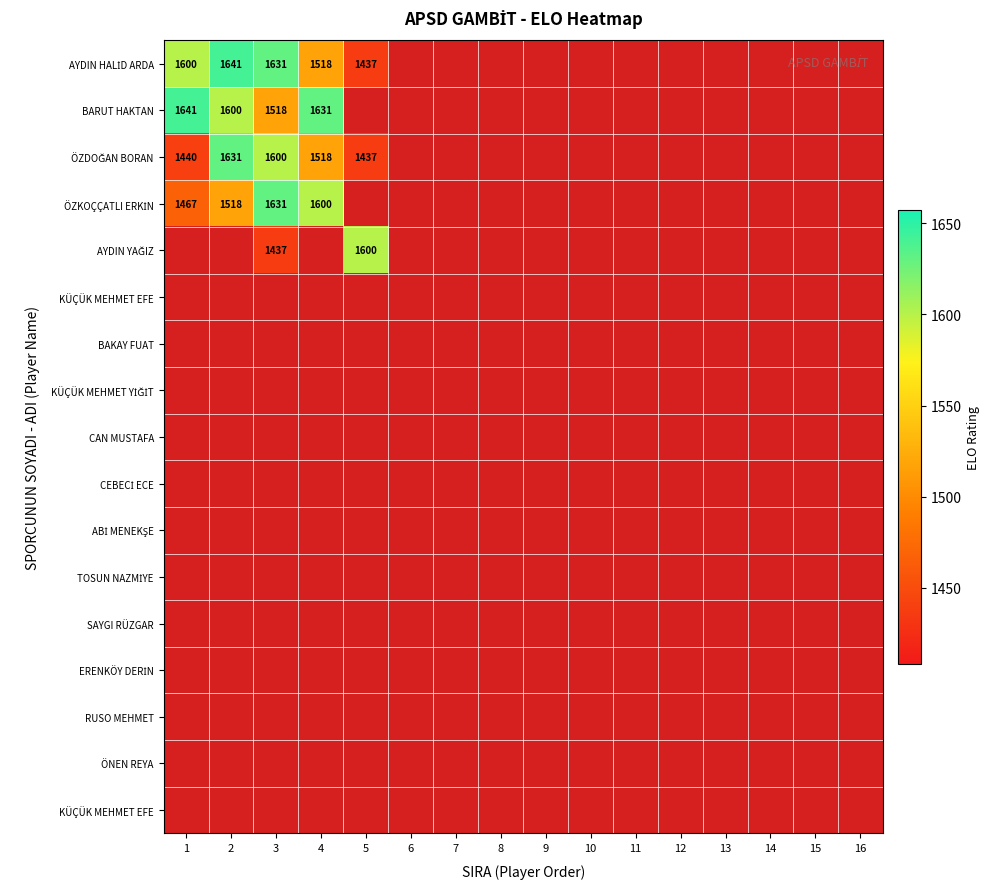

How many distinct data groups are displayed?

17